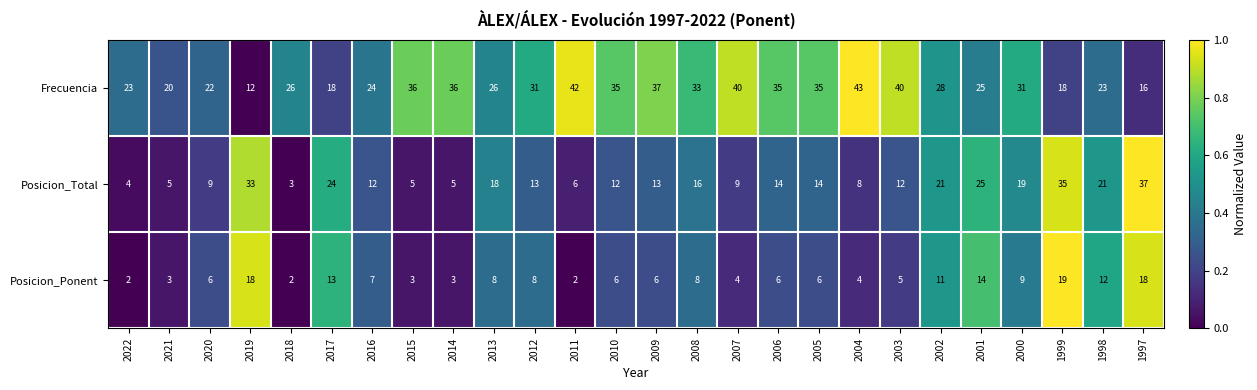

At which category is the sum across all series the highest?

1999